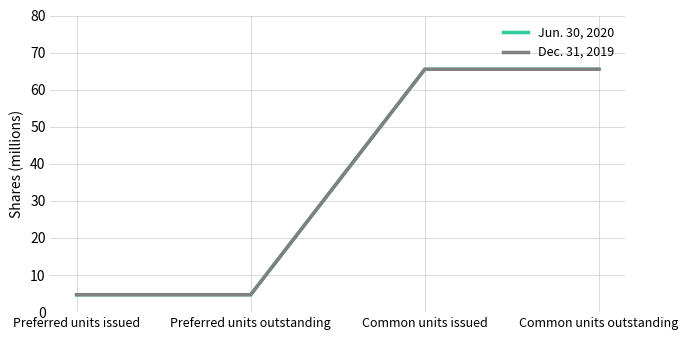

Reading left to right, transcribe all the data shown in this chart.

Jun. 30, 2020: Preferred units issued=4.7	Preferred units outstanding=4.7	Common units issued=65.5	Common units outstanding=65.5
Dec. 31, 2019: Preferred units issued=4.7	Preferred units outstanding=4.7	Common units issued=65.5	Common units outstanding=65.5